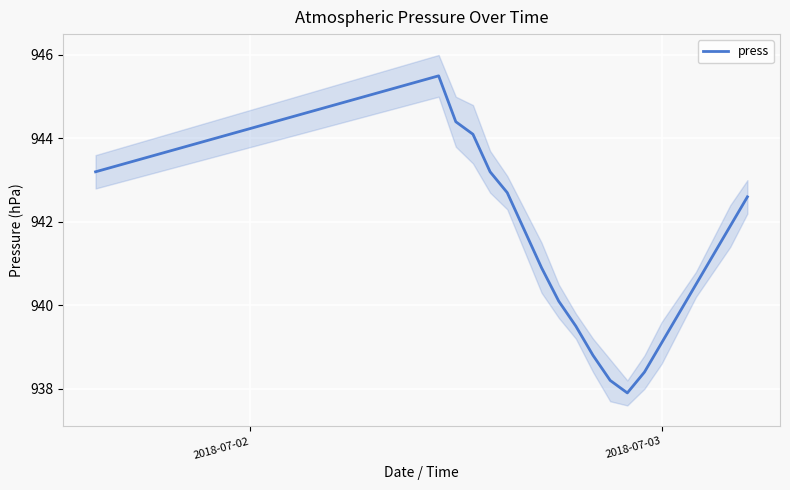

How many interior local peaks (higher than both neighbors) does the data have?

1